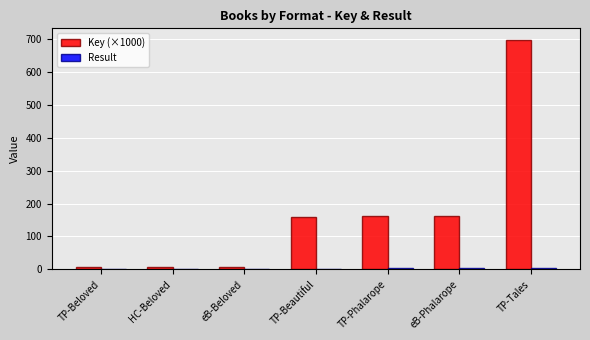

What is the approximate value of Key (×1000) at TP-Tales?

698.2